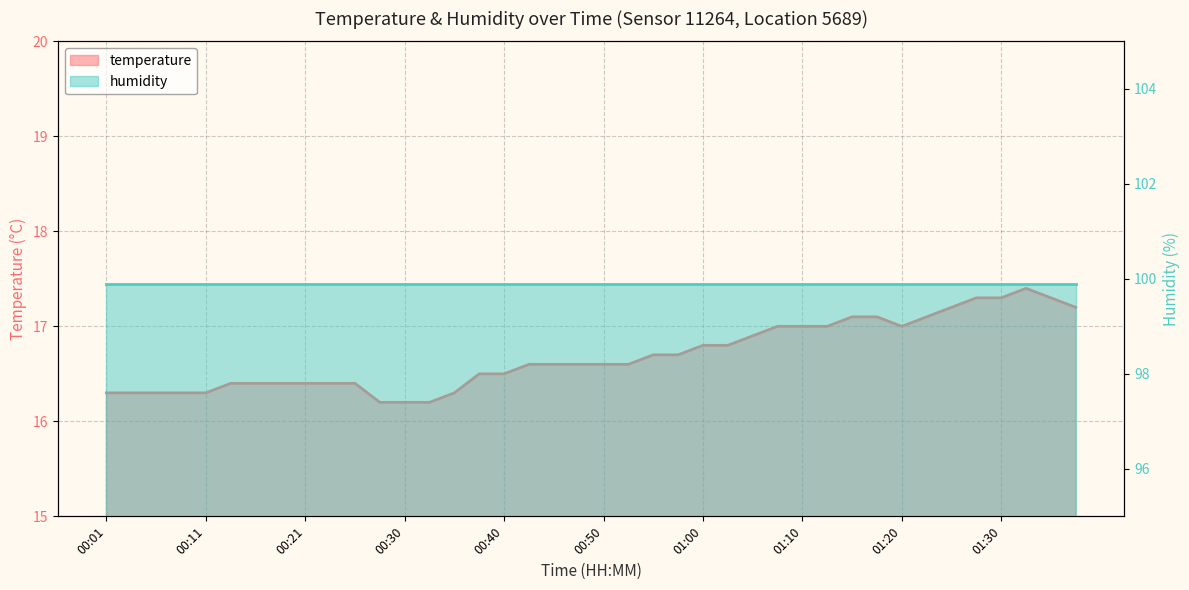

What is the sum of the values at 00:25 and 00:58?

33.1